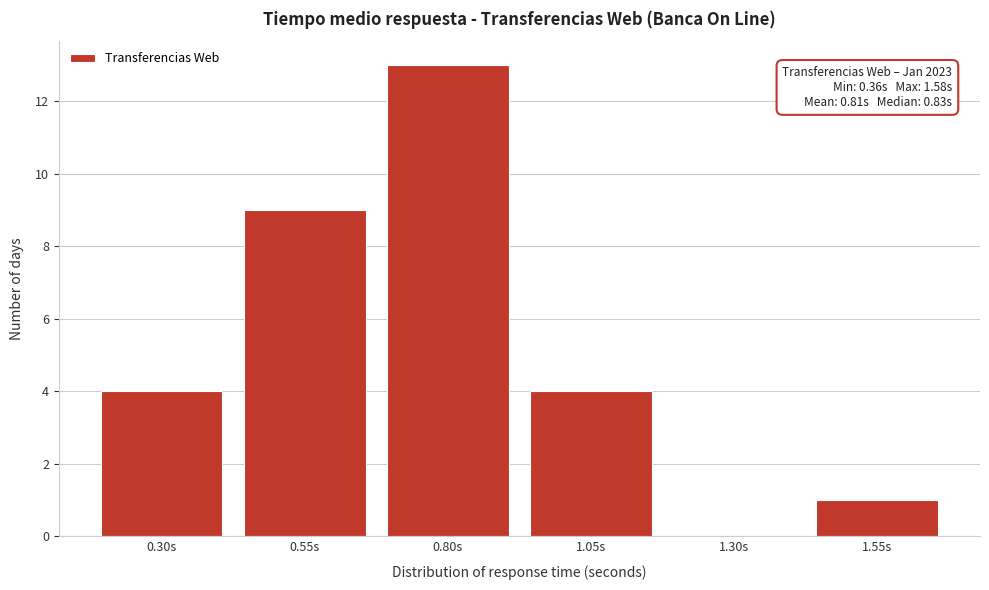

Reading right to left, what are all the values shown in this chart?

1.55s=1	1.30s=0	1.05s=4	0.80s=13	0.55s=9	0.30s=4